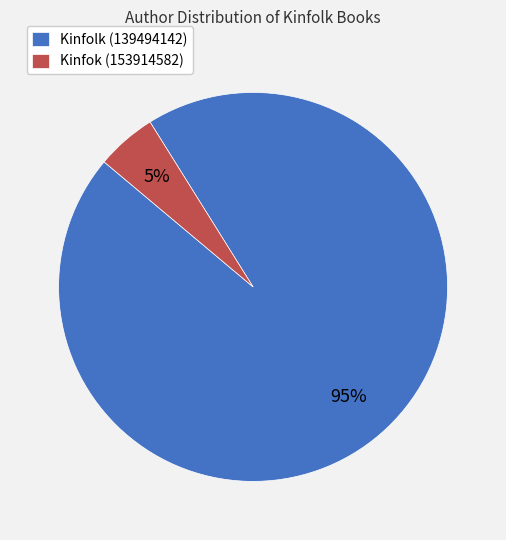

To the nearest percent, what is the average slice percentage?

50%